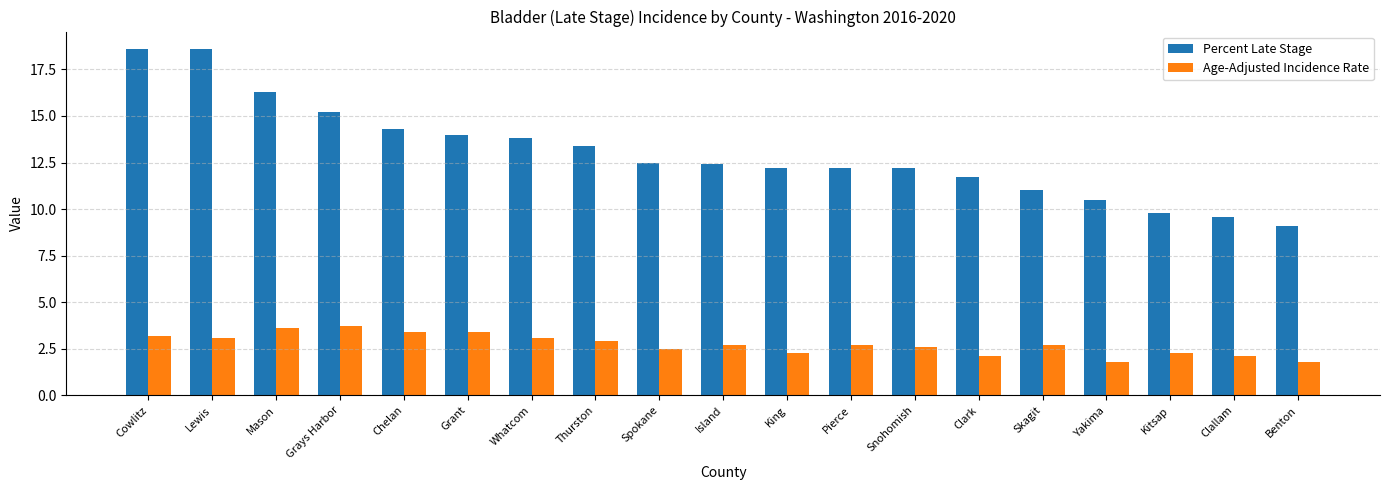

Reading right to left, transcribe all the data shown in this chart.

Percent Late Stage: Benton=9.1	Clallam=9.6	Kitsap=9.8	Yakima=10.5	Skagit=11.0	Clark=11.7	Snohomish=12.2	Pierce=12.2	King=12.2	Island=12.4	Spokane=12.5	Thurston=13.4	Whatcom=13.8	Grant=14.0	Chelan=14.3	Grays Harbor=15.2	Mason=16.3	Lewis=18.6	Cowlitz=18.6
Age-Adjusted Incidence Rate: Benton=1.8	Clallam=2.1	Kitsap=2.3	Yakima=1.8	Skagit=2.7	Clark=2.1	Snohomish=2.6	Pierce=2.7	King=2.3	Island=2.7	Spokane=2.5	Thurston=2.9	Whatcom=3.1	Grant=3.4	Chelan=3.4	Grays Harbor=3.7	Mason=3.6	Lewis=3.1	Cowlitz=3.2